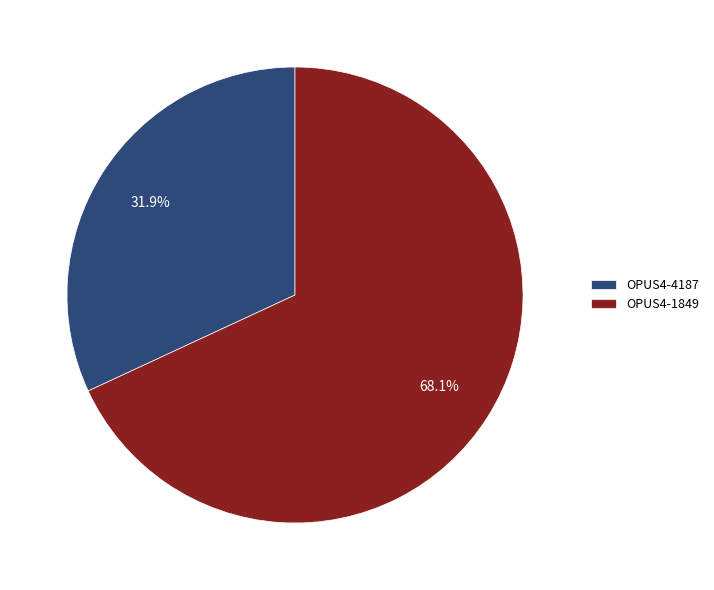

Between OPUS4-4187 and OPUS4-1849, which is larger?

OPUS4-1849